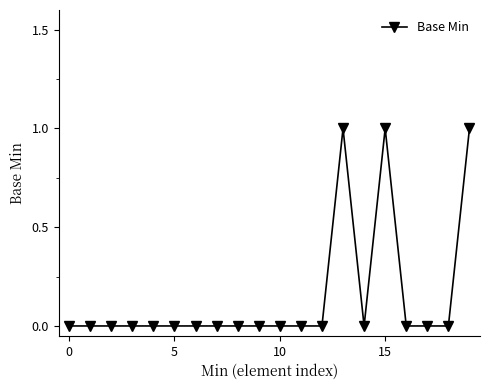

True or false: there are more than 0 points higher than both neighbors.

True